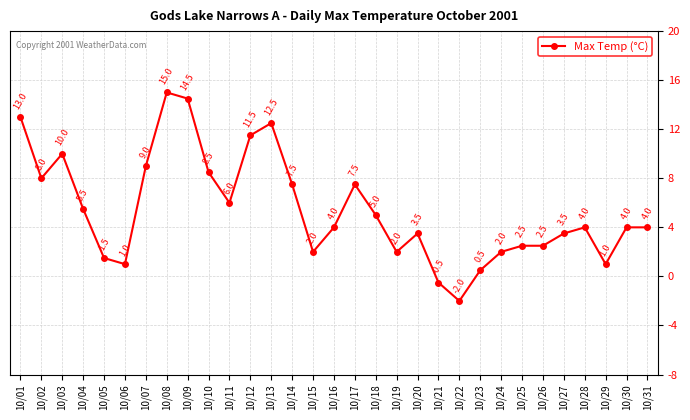

How many data points are less than 4?

13